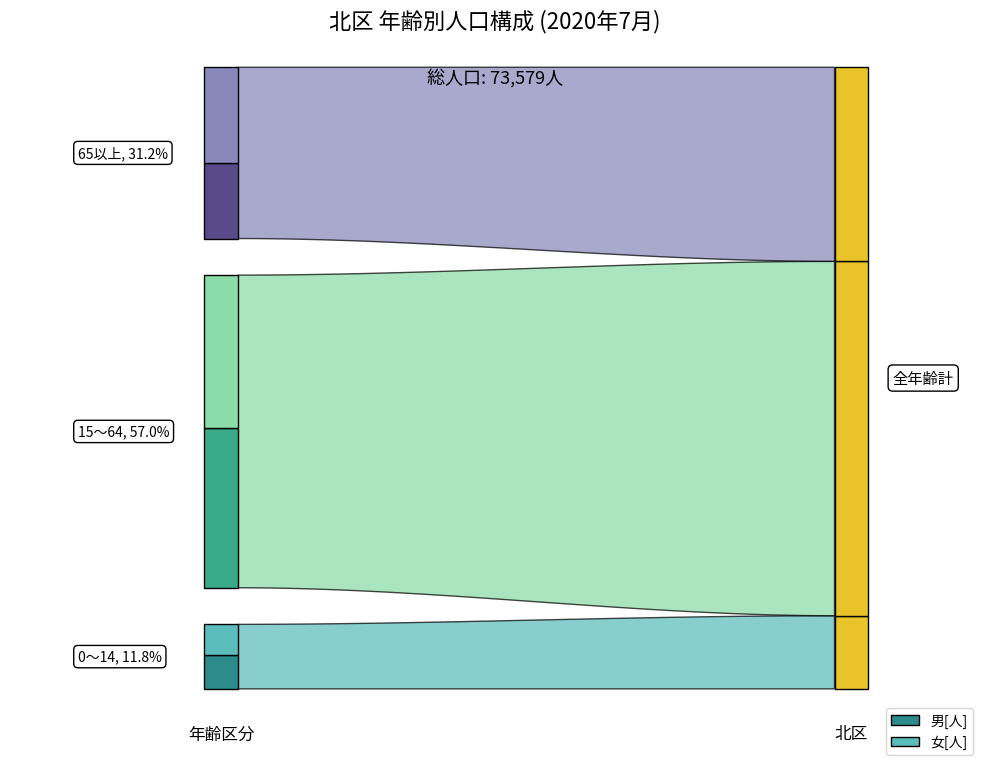

Reading left to right, extract all data points from this chart.

男[人]: 0～14=4543	15～64=21405	65以上=10078
女[人]: 0～14=4112	15～64=20539	65以上=12902